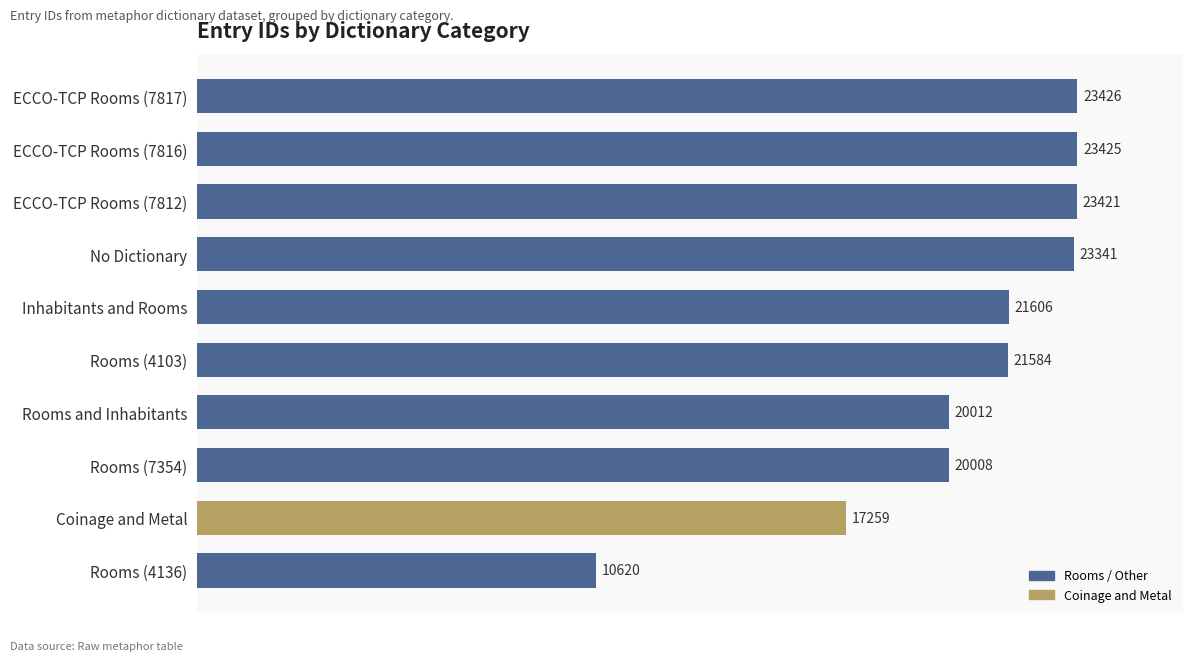

List the labels in order of value, smallest first.

Rooms (4136), Coinage and Metal, Rooms (7354), Rooms and Inhabitants, Rooms (4103), Inhabitants and Rooms, No Dictionary, ECCO-TCP Rooms (7812), ECCO-TCP Rooms (7816), ECCO-TCP Rooms (7817)